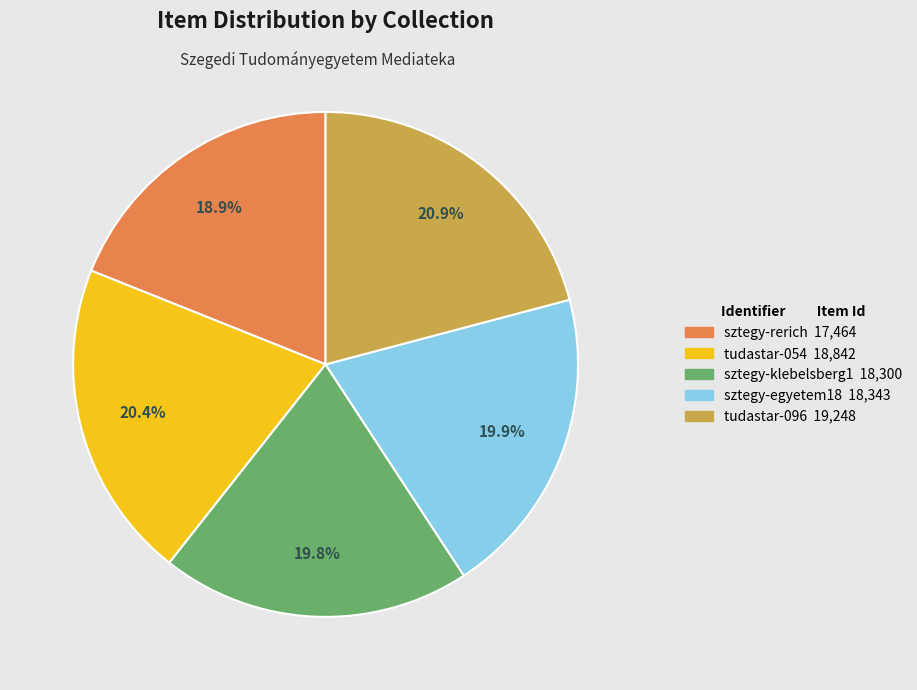

Count the number of slices in the pie.

5